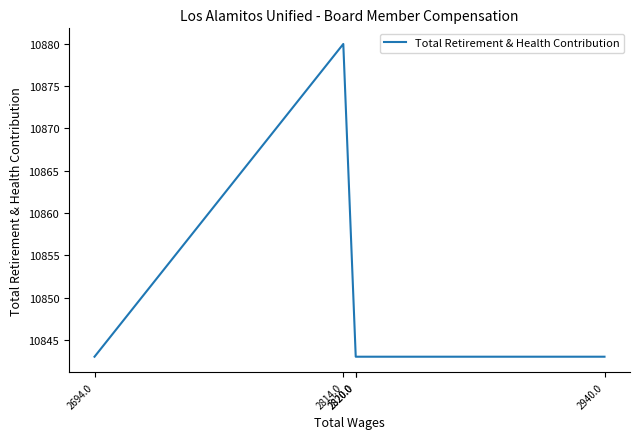

Between 2940.0 and 2820.0, which is larger?

2940.0